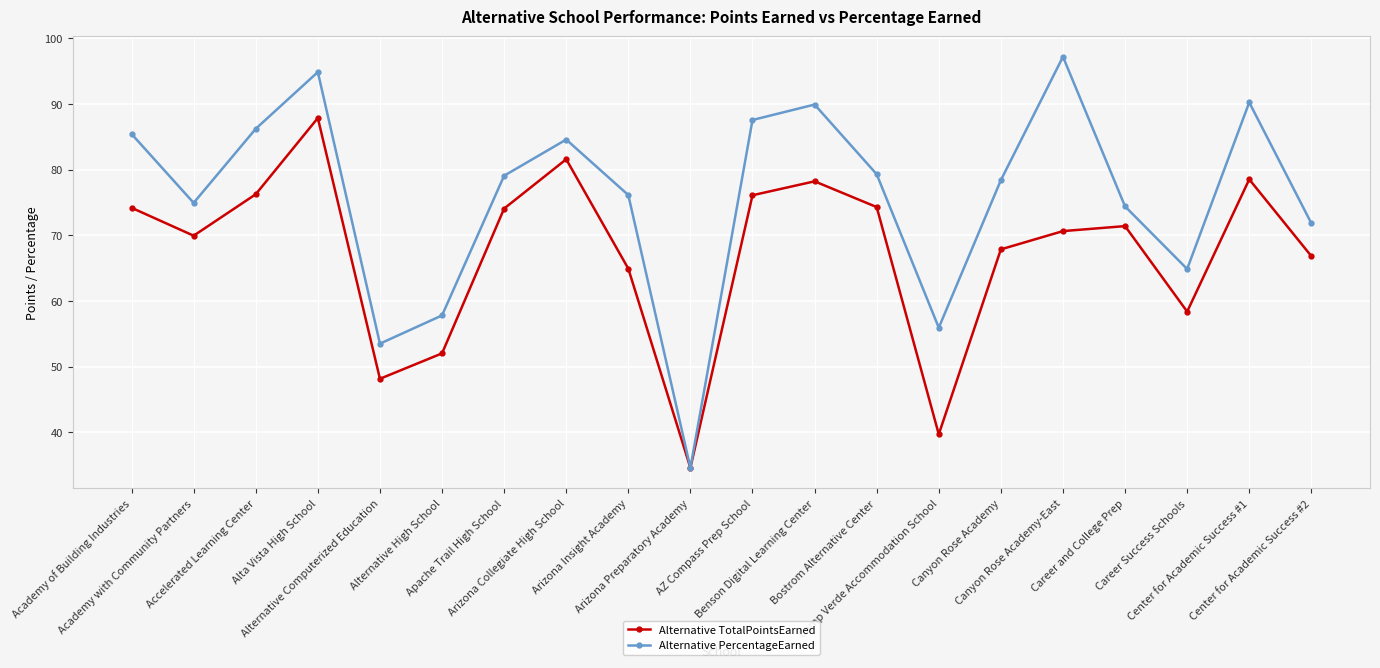

List the series in order of their overall mean, highest first.

Alternative PercentageEarned, Alternative TotalPointsEarned